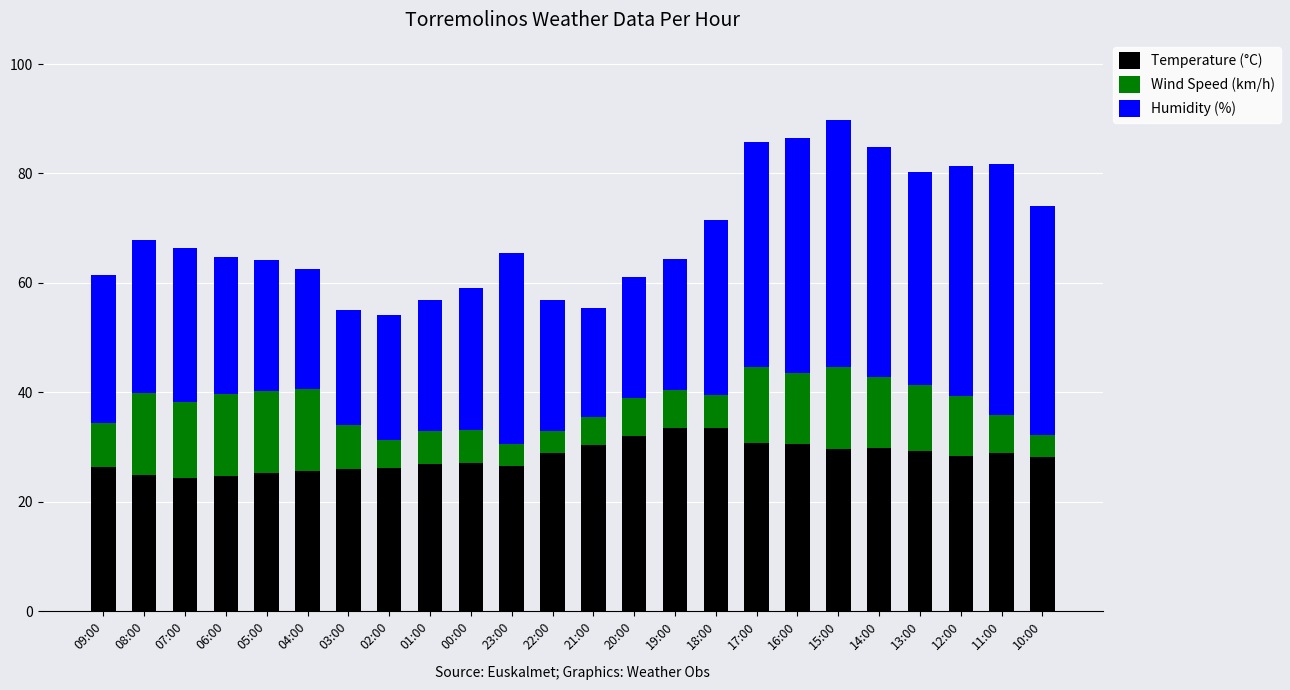

What is the lowest value of the Temperature (°C) series?

24.3